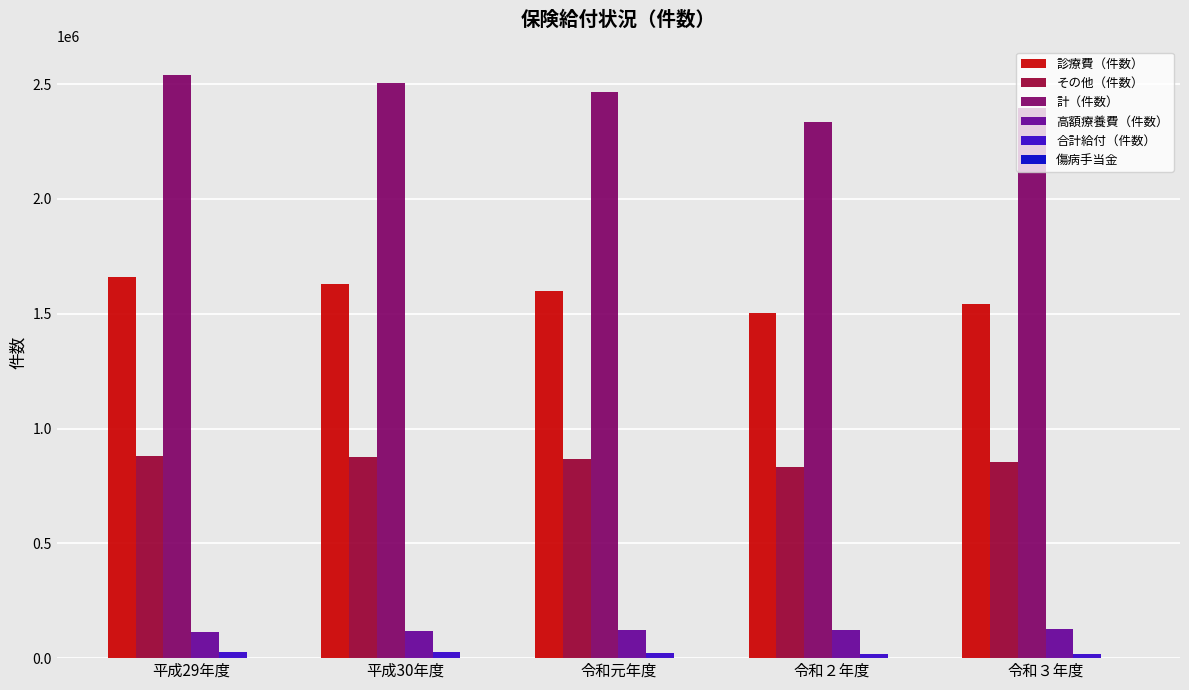

Is the value of その他（件数） at 平成30年度 greater than the value of 計（件数） at 平成29年度?

No